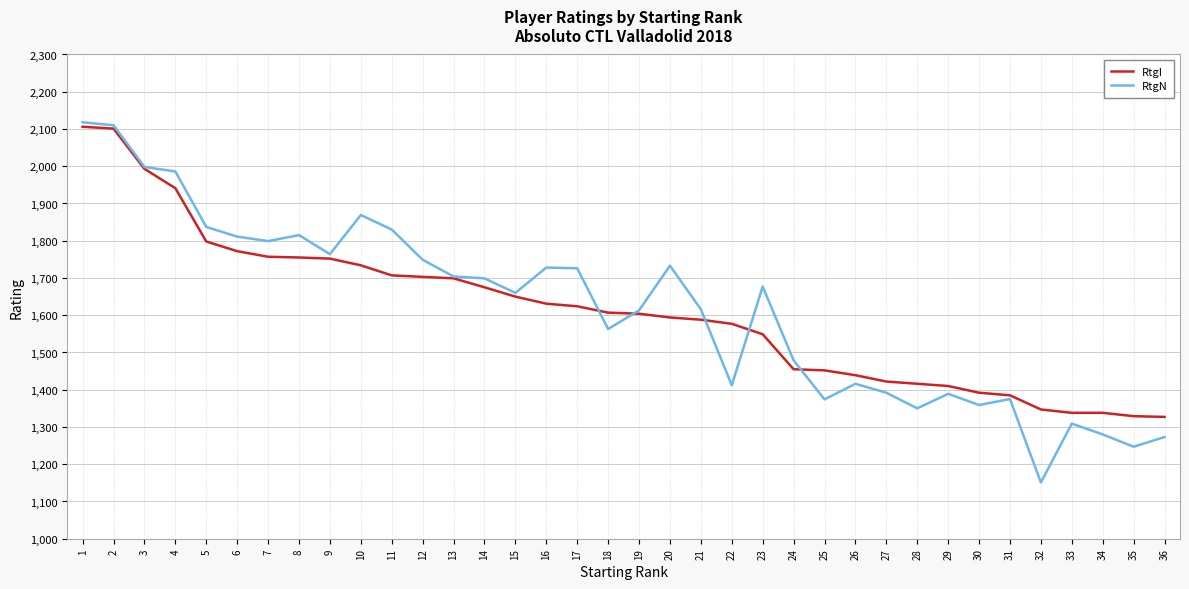

What are all the series names shown in the legend?

RtgI, RtgN